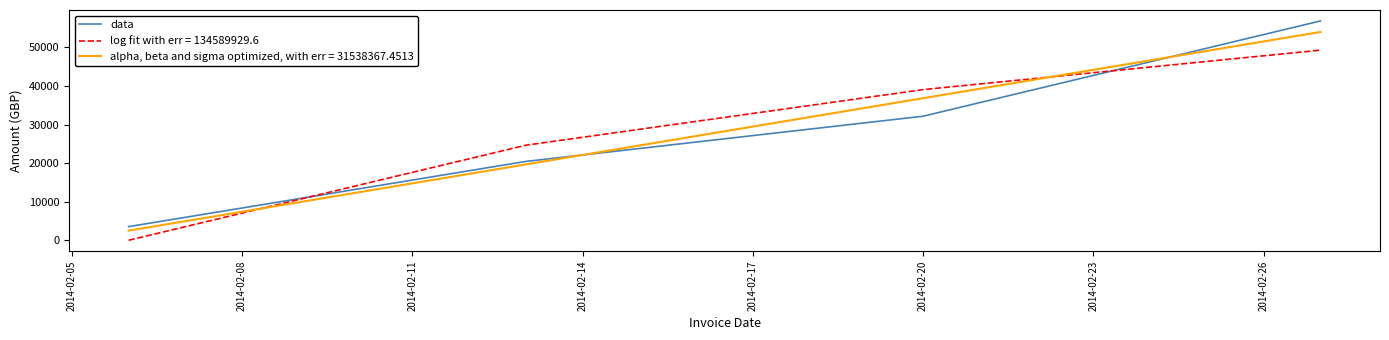

Which series has the largest range (max minus min)?

data